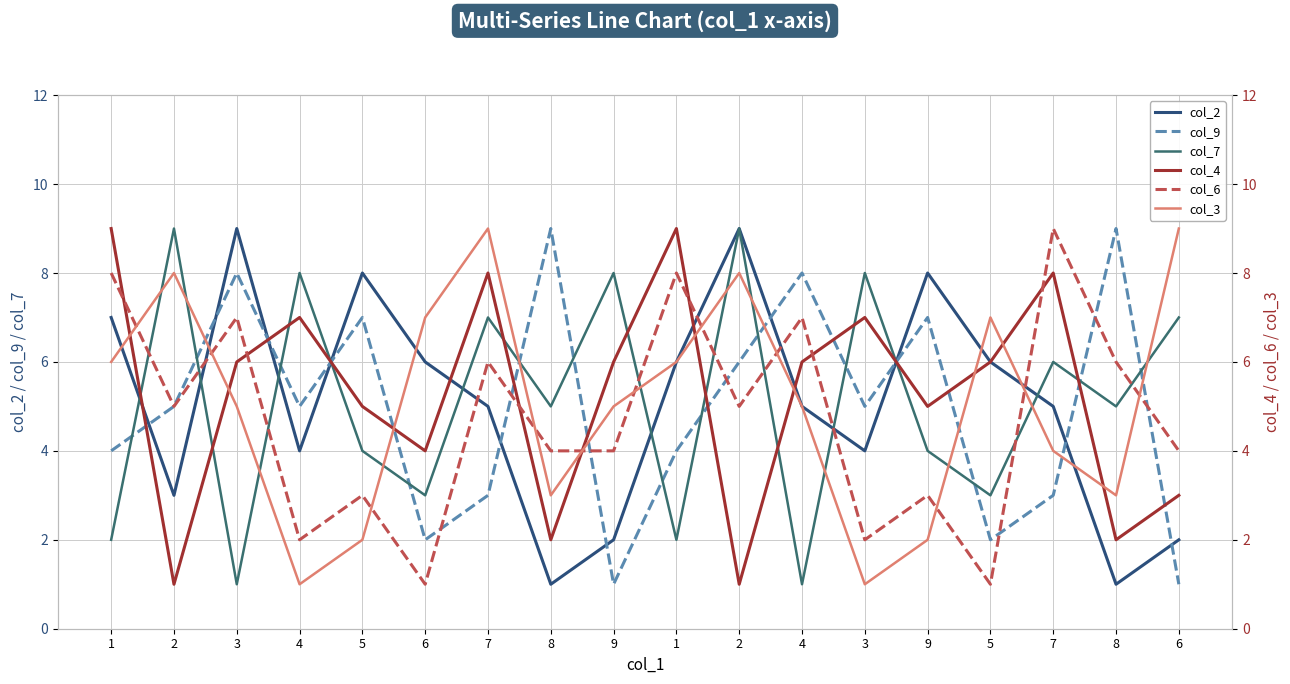

Does the chart have visible grid lines?

Yes